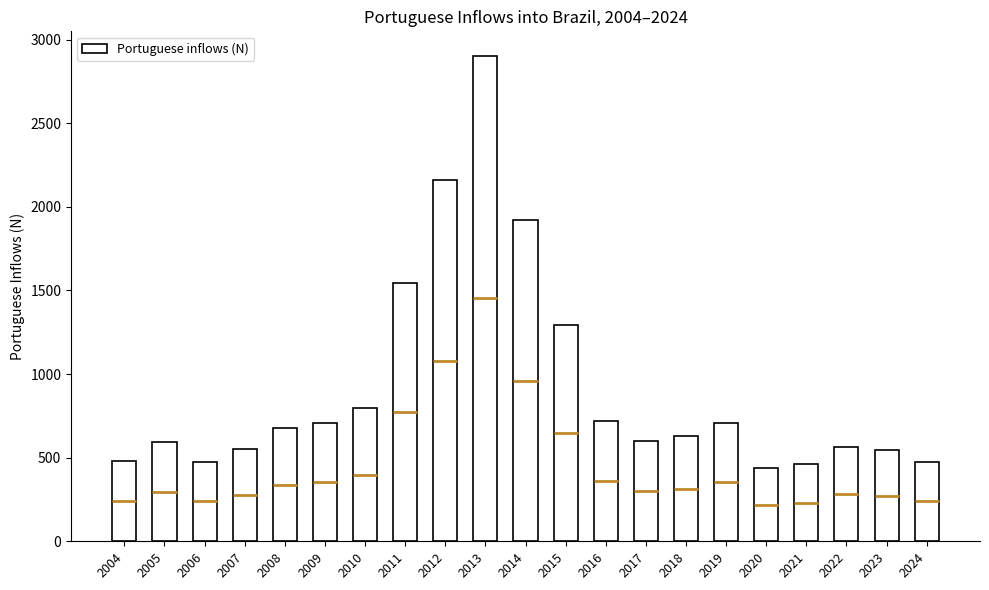

Reading left to right, list all the values displayed in this chart.

482	595	477	550	679	708	798	1543	2161	2904	1921	1294	722	601	631	705	439	461	562	547	476